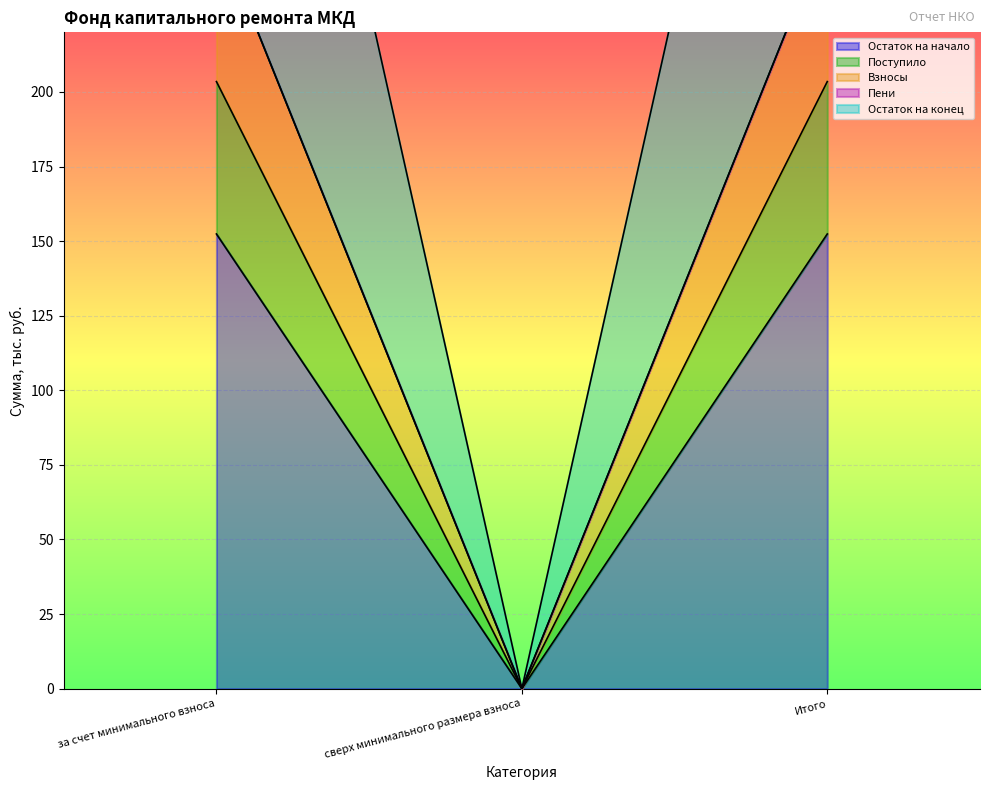

What is the approximate value of Остаток на начало at за счет минимального взноса?

152.4